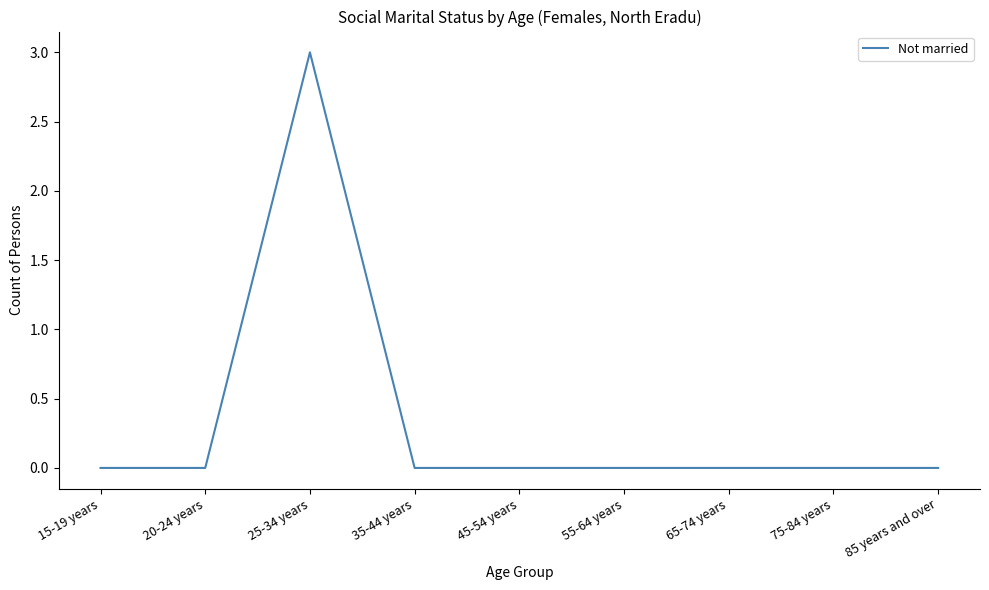

Count the values in the range 0 to 1.

8